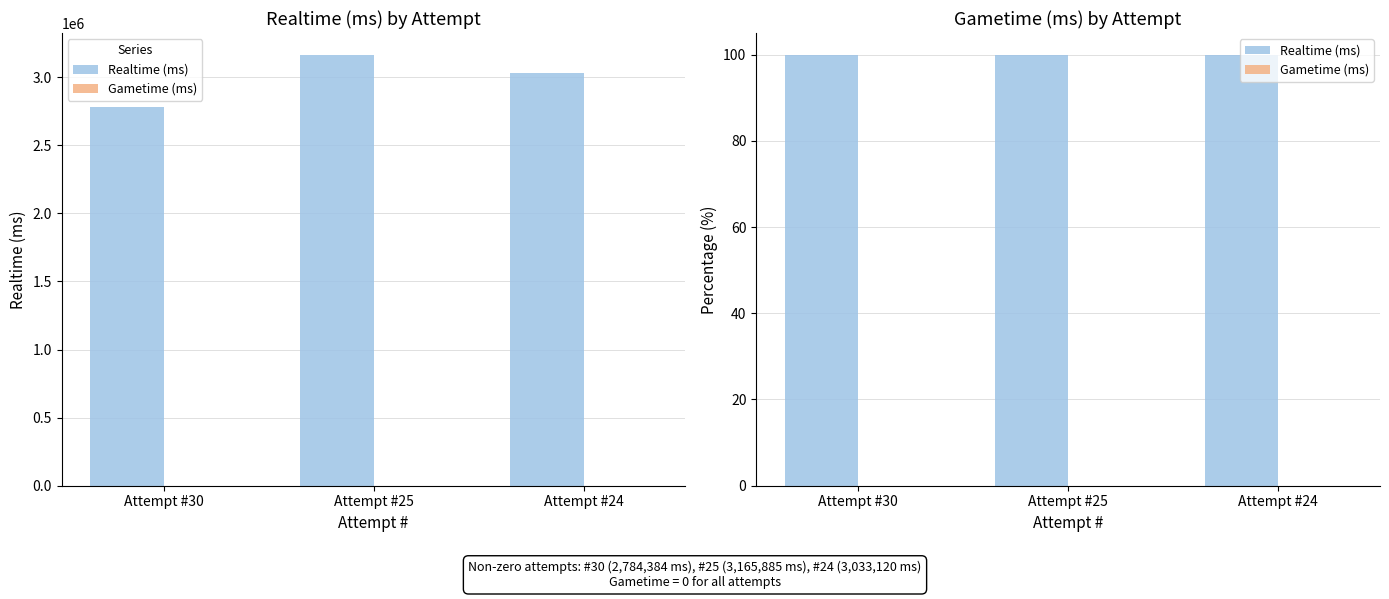

Rank the series by their average value, from lowest to highest.

Gametime (ms), Realtime (ms)